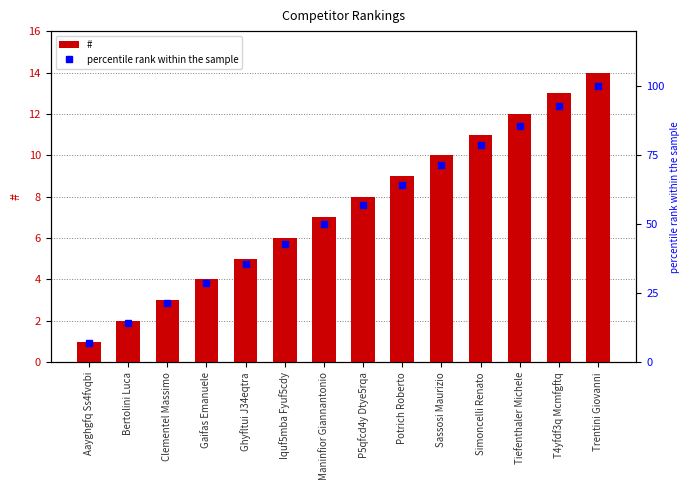

At which category does the chart reach its peak across all series?

Trentini Giovanni